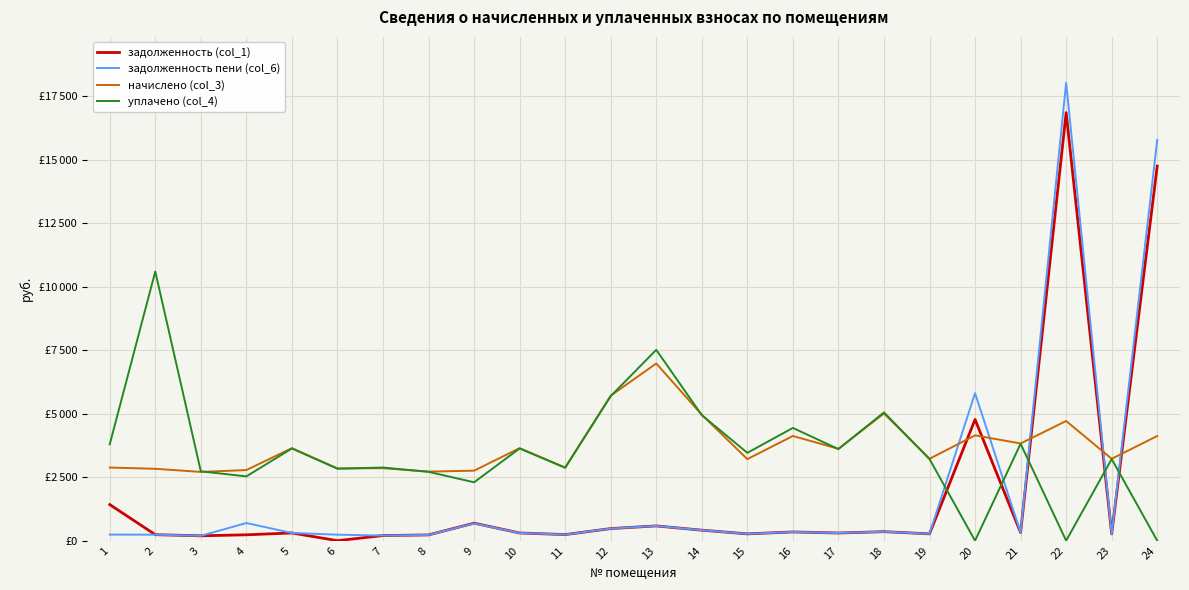

Is the value of задолженность пени (col_6) at 8 greater than the value of задолженность (col_1) at 11?

No